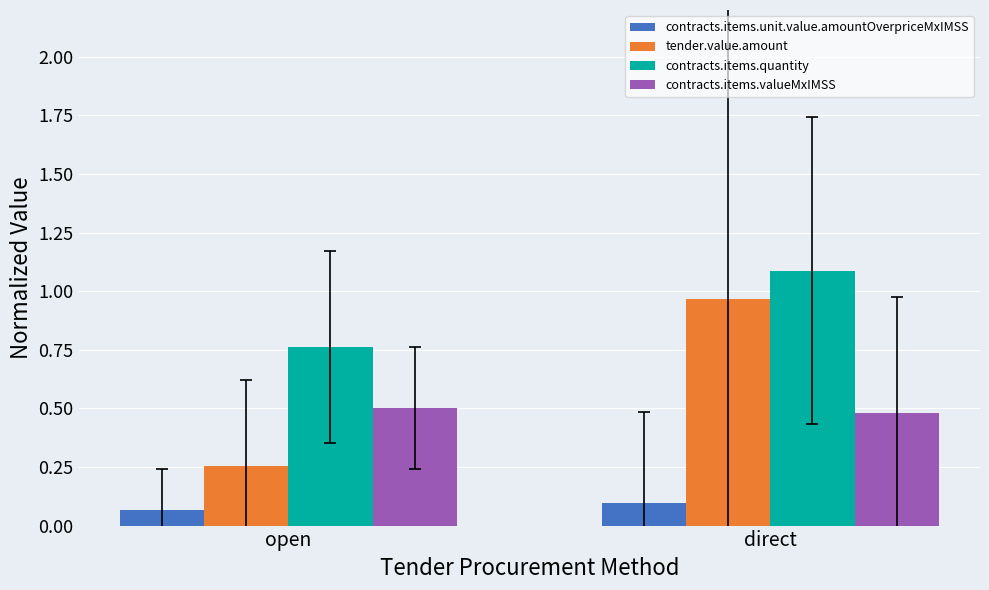

What is the label of the 2nd bar from the right?

open